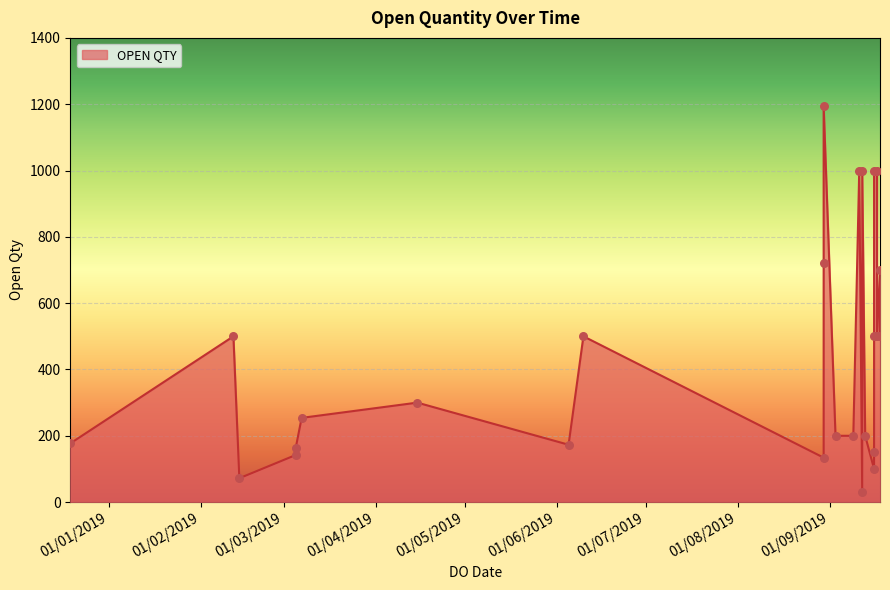

Which has a higher value, 07/03/2019 or 05/06/2019?

07/03/2019